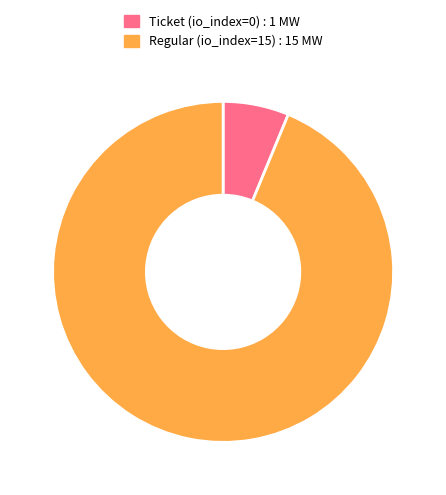

Is Ticket (io_index=0) the majority of the pie?

No